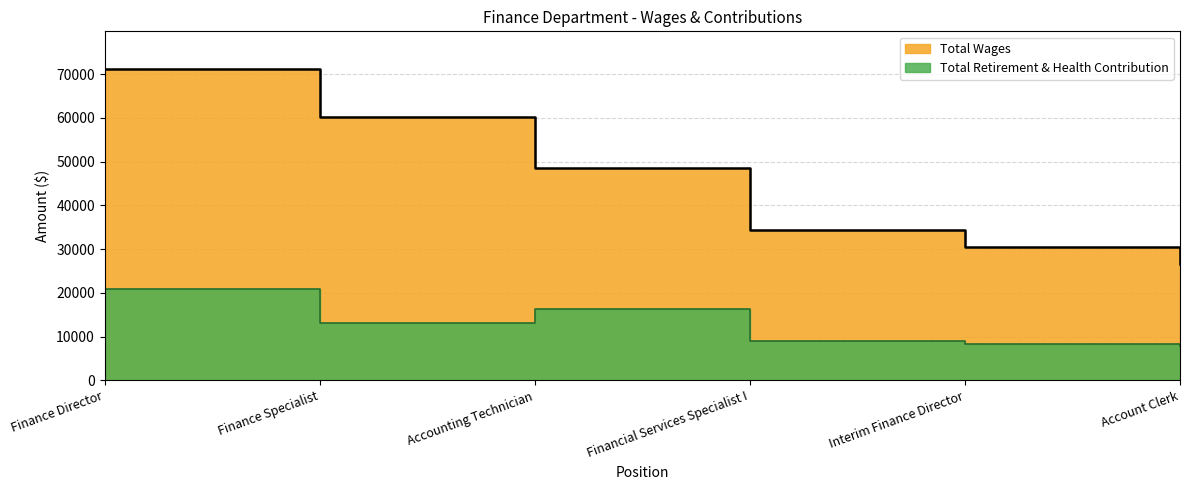

What is the label of the 5th point from the right?

Finance Specialist